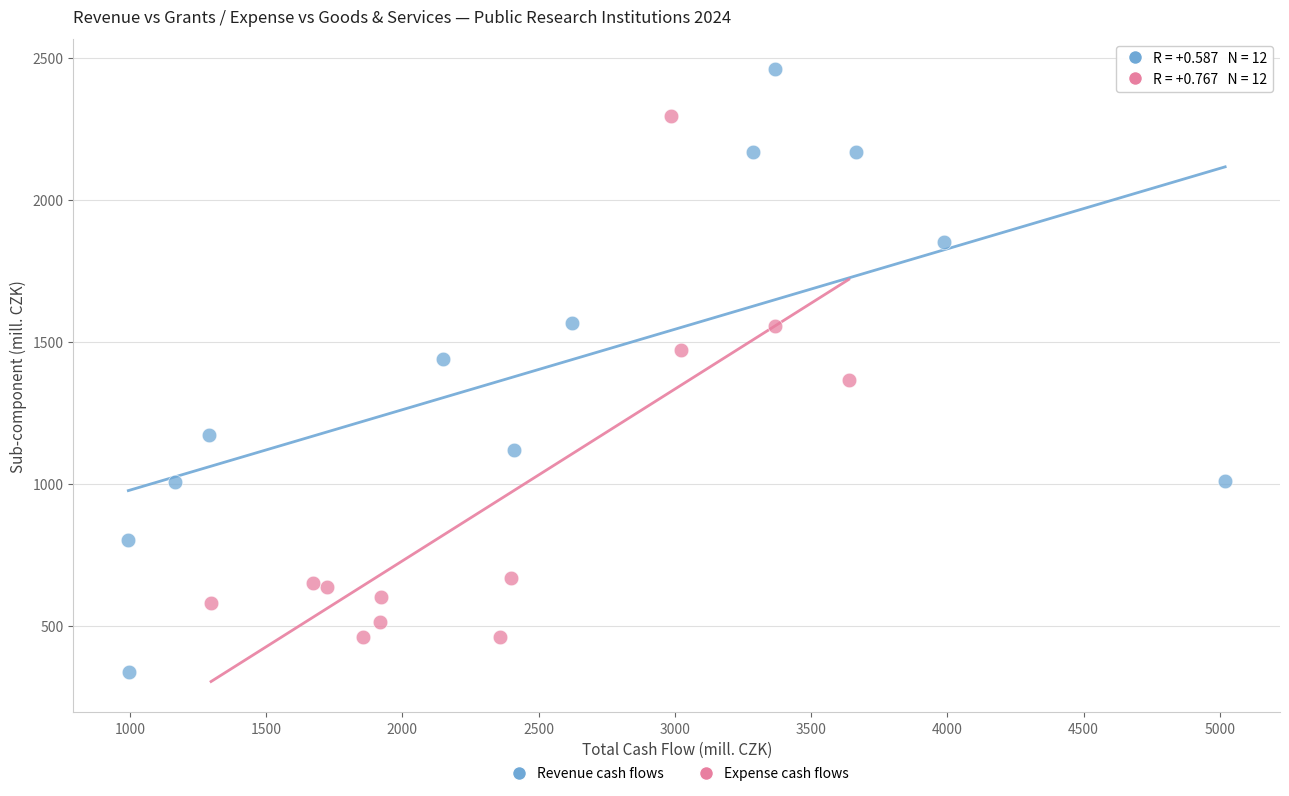

Which series contains the lowest Y value?

Revenue cash flows